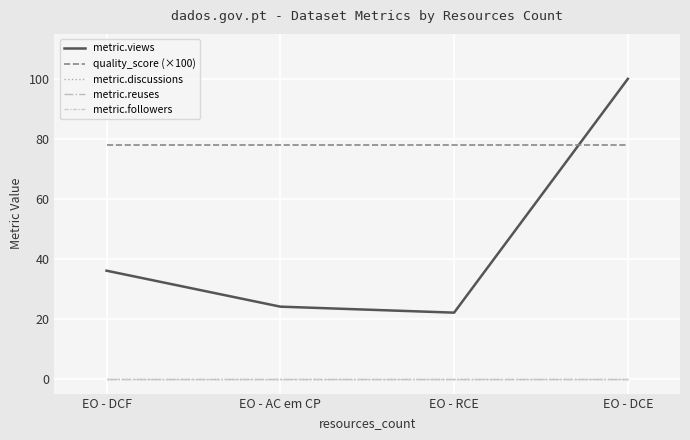

Rank the categories by metric.discussions value from lowest to highest.

EO - DCF, EO - AC em CP, EO - RCE, EO - DCE